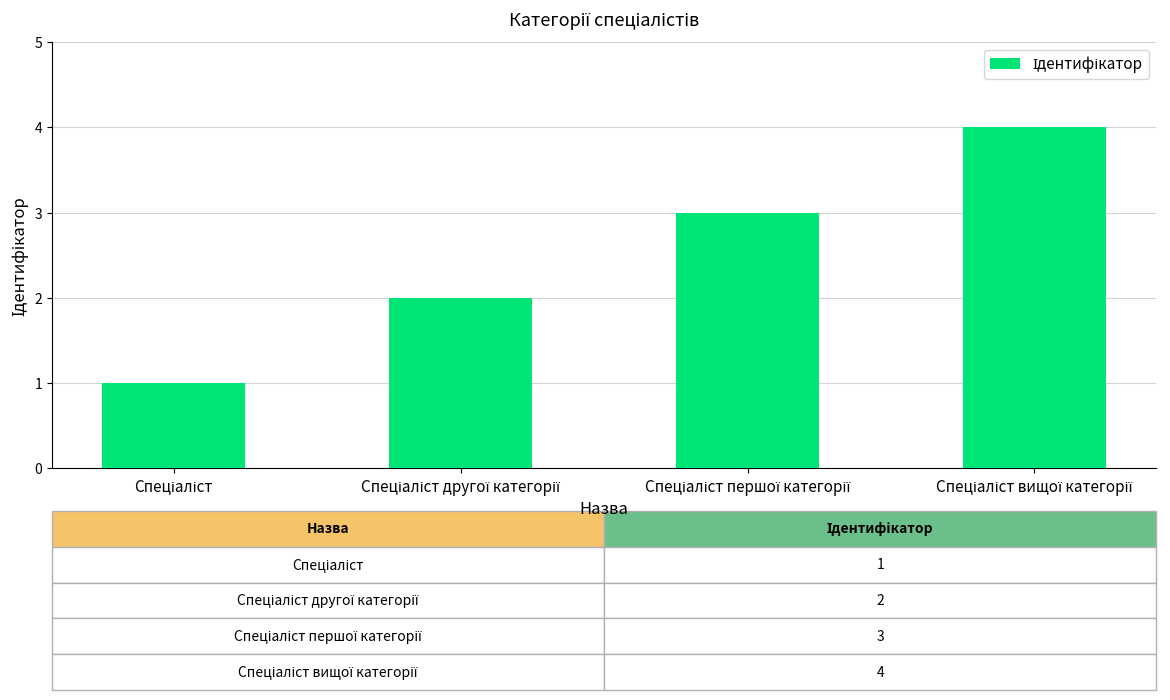

What is the maximum value shown in the chart?

4